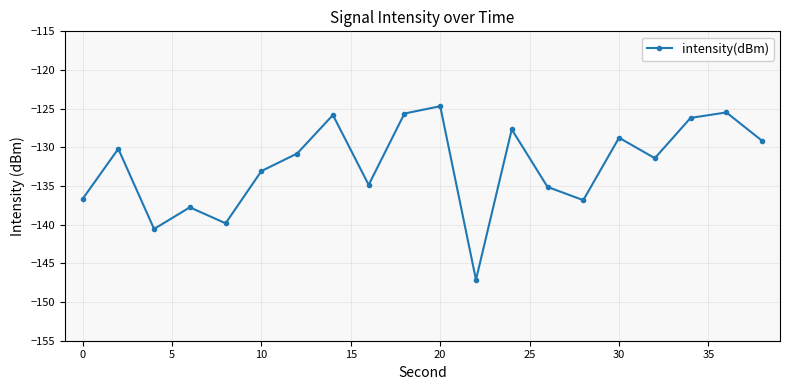

What is the value of the 11th point from the left?

-124.7